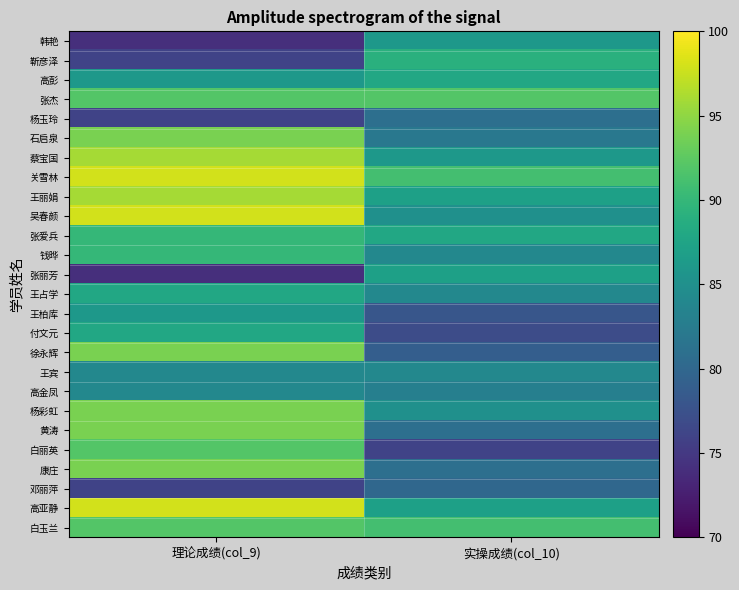

How many distinct data groups are displayed?

26